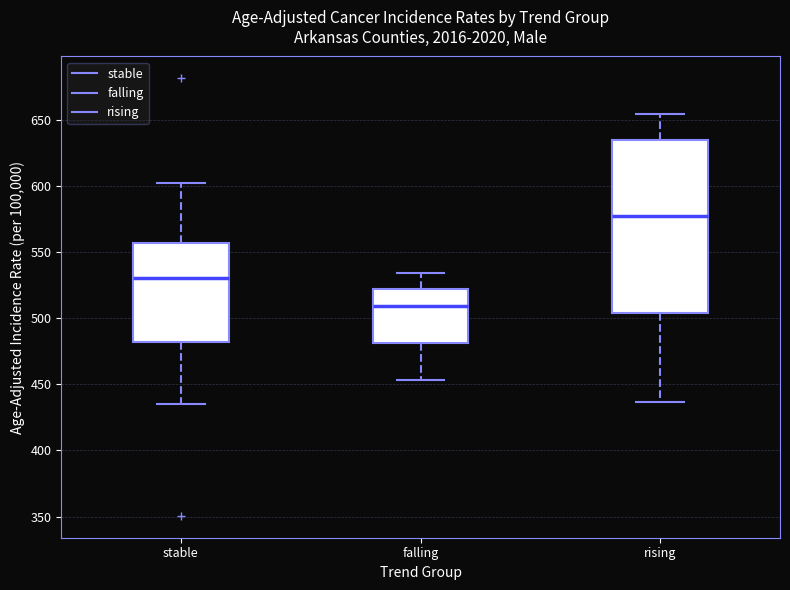

Reading left to right, transcribe this box plot: for each box, give where its median line is, the range the box spans, and where its two whiskers end, as read against the y-axis. The values are not printed on the chart, so give them approximately, as read against the axis.

stable: median 530, box 480 to 555, whiskers 435 to 605
falling: median 510, box 480 to 520, whiskers 455 to 535
rising: median 580, box 505 to 635, whiskers 435 to 655